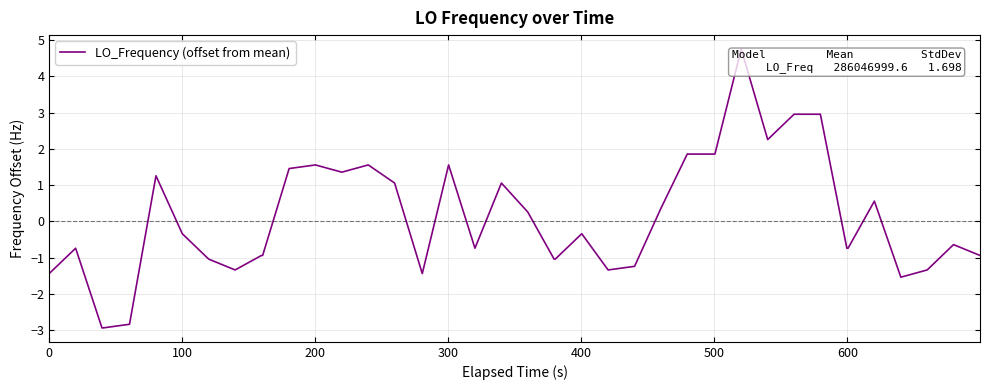

Reading left to right, extract all data points from this chart.

-1.4	-0.7	-2.9	-2.9	-2.8	1.3	-0.3	-1.0	-1.3	-0.9	-0.9	1.5	1.6	1.4	1.6	1.1	-1.4	1.6	-0.7	1.1	0.3	-1.0	-1.0	-0.3	-1.3	-1.2	0.4	1.9	1.9	4.8	2.3	3.0	3.0	-0.7	-0.7	0.6	-1.5	-1.3	-0.6	-0.9